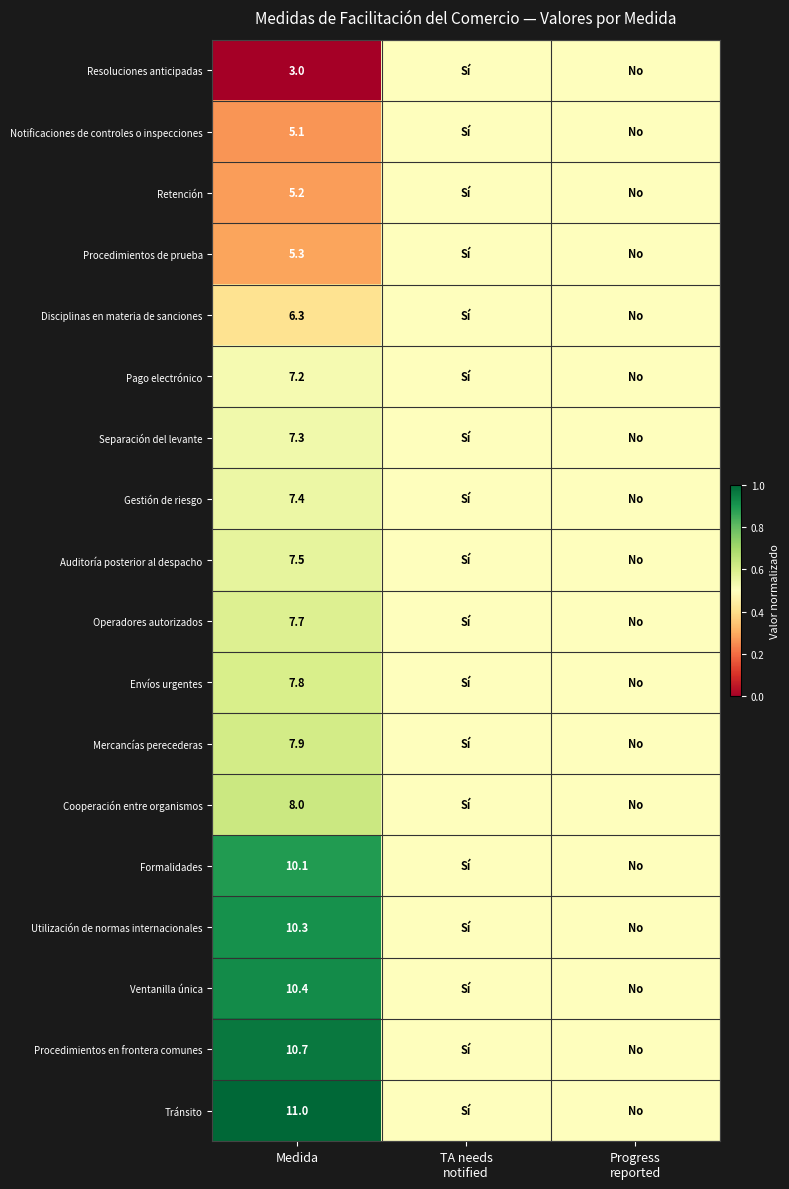

What is the difference between the highest and lowest values at Medida?

8.0